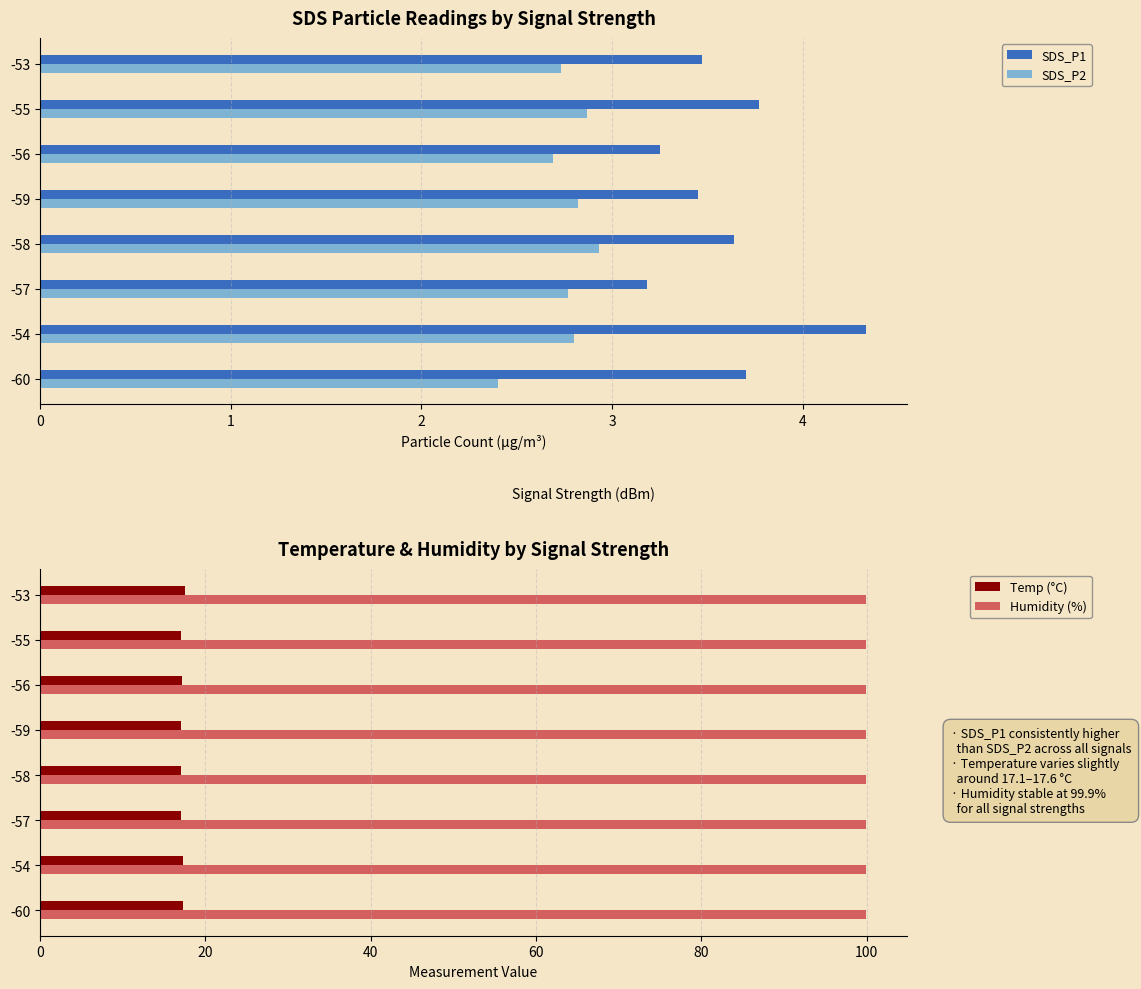

What is the sum of all SDS_P2 values?

22.0